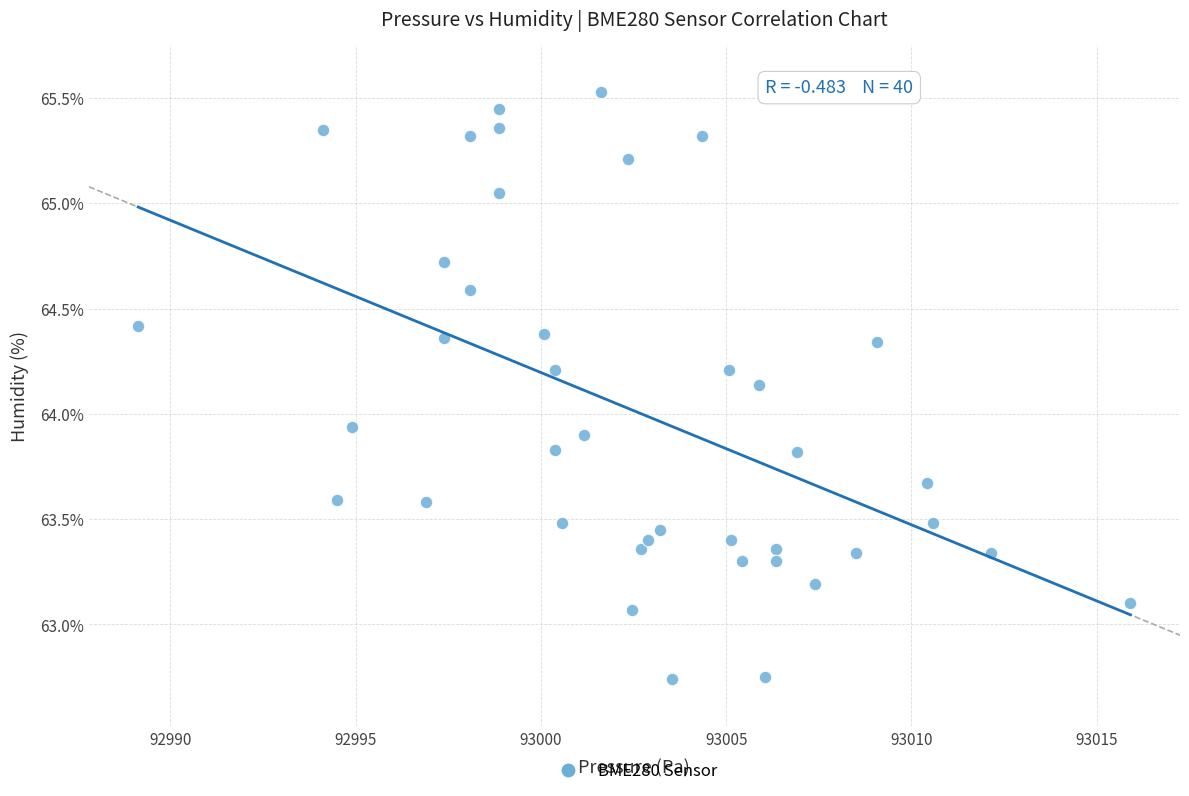

What is the range of Y values (max minus min)?

2.8